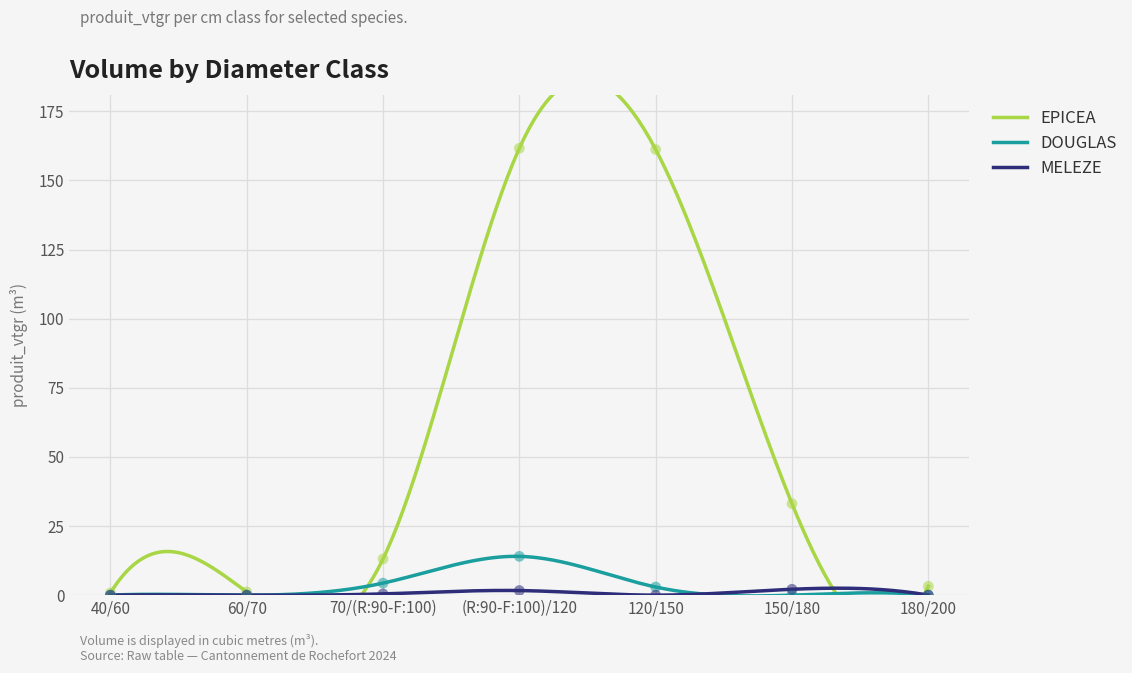

What are all the series names shown in the legend?

EPICEA, DOUGLAS, MELEZE